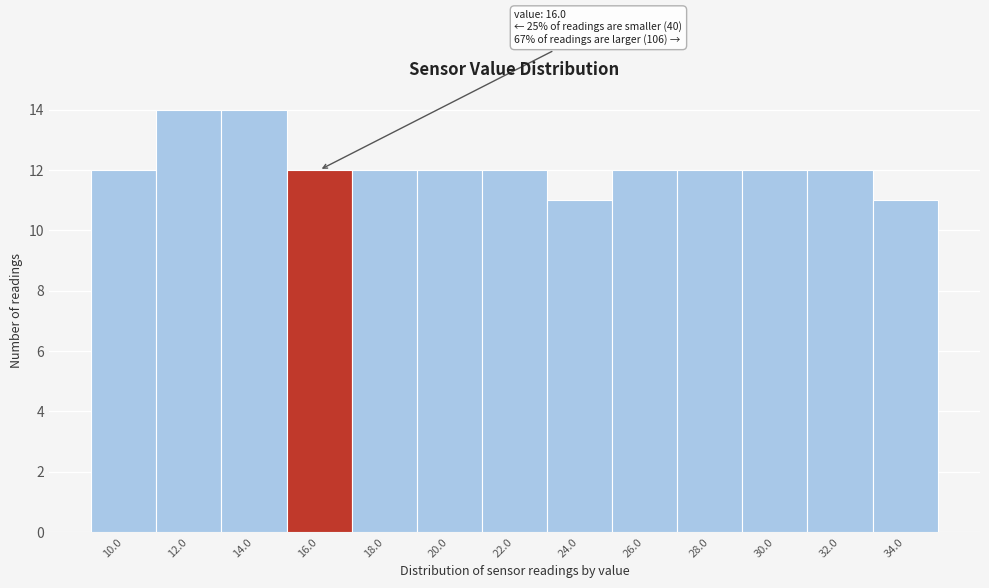

Reading left to right, list all the values displayed in this chart.

10.0=12	12.0=14	14.0=14	16.0=12	18.0=12	20.0=12	22.0=12	24.0=11	26.0=12	28.0=12	30.0=12	32.0=12	34.0=11